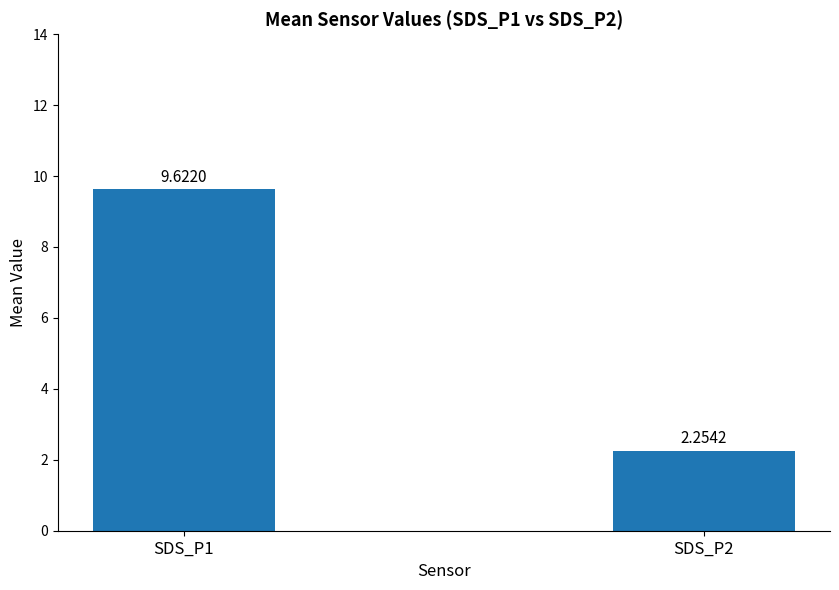

Rank the categories by value from lowest to highest.

SDS_P2, SDS_P1